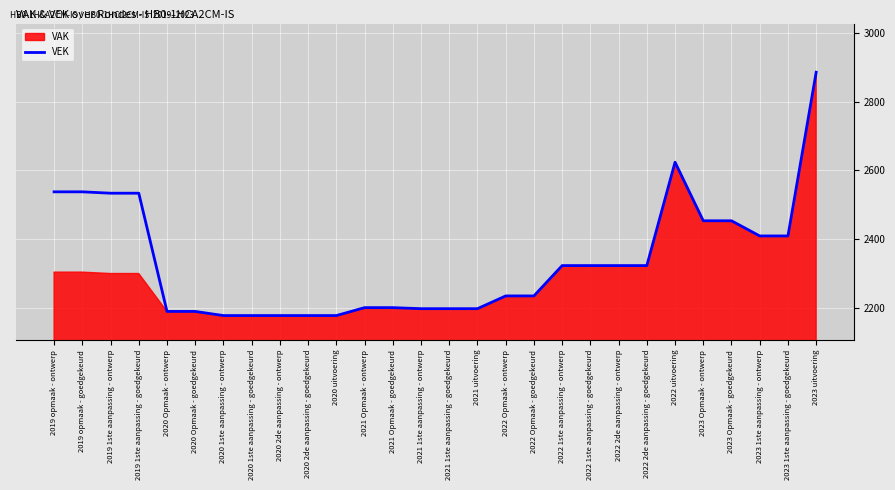

How many lines are shown in the chart?

1